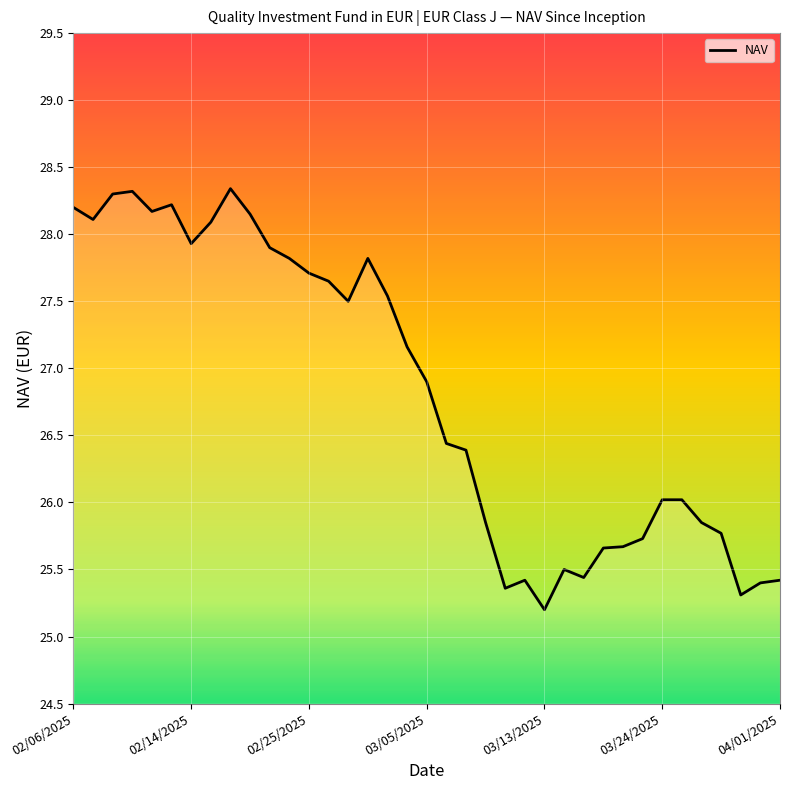

What is the maximum value shown in the chart?

28.3